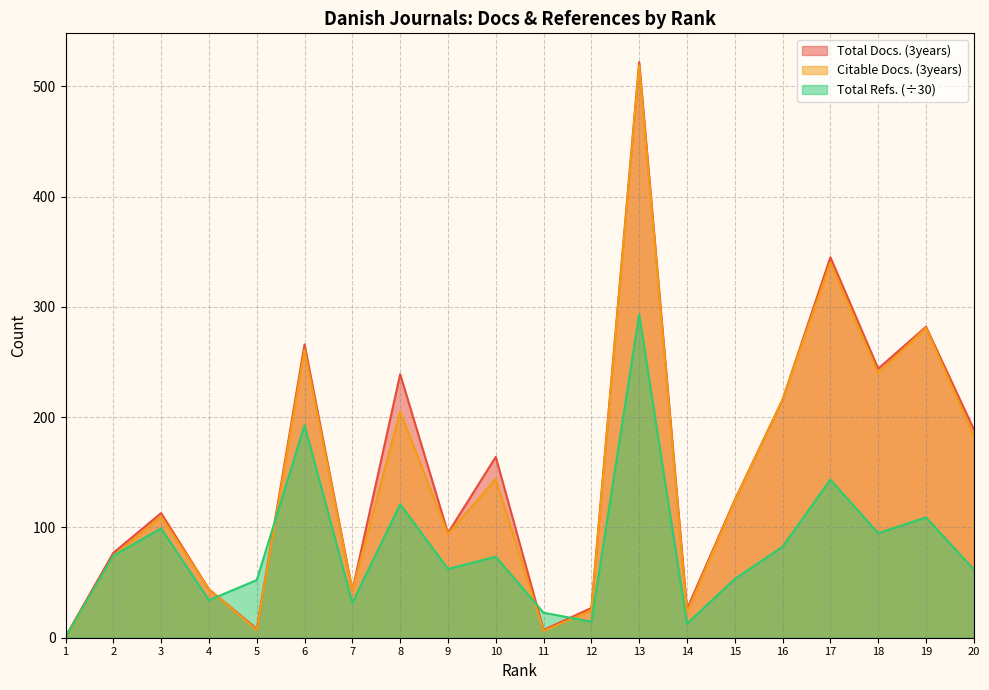

At which category does Total Refs. reach its first local valley?

4